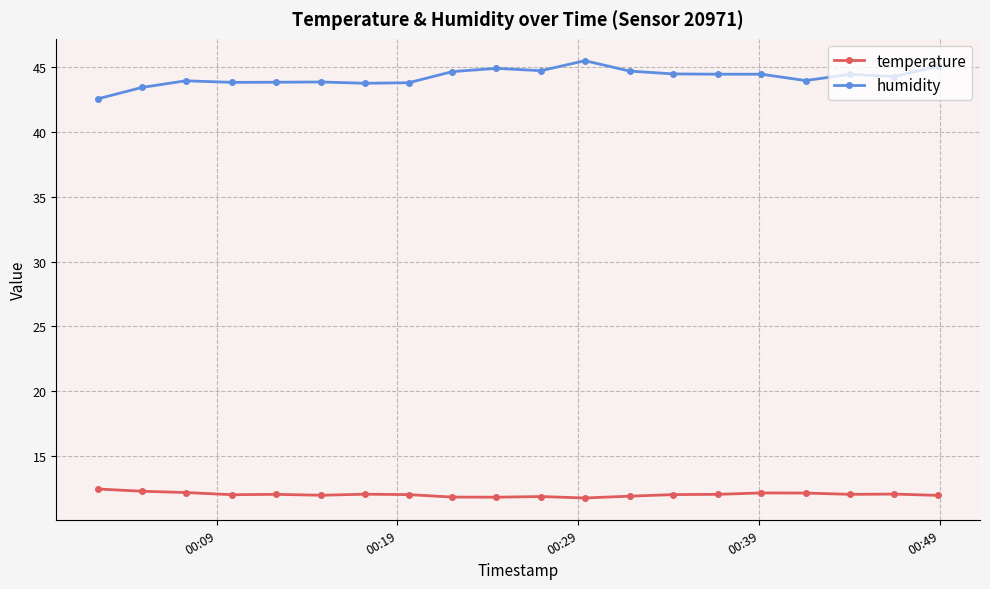

Which series has the widest spread of values?

humidity